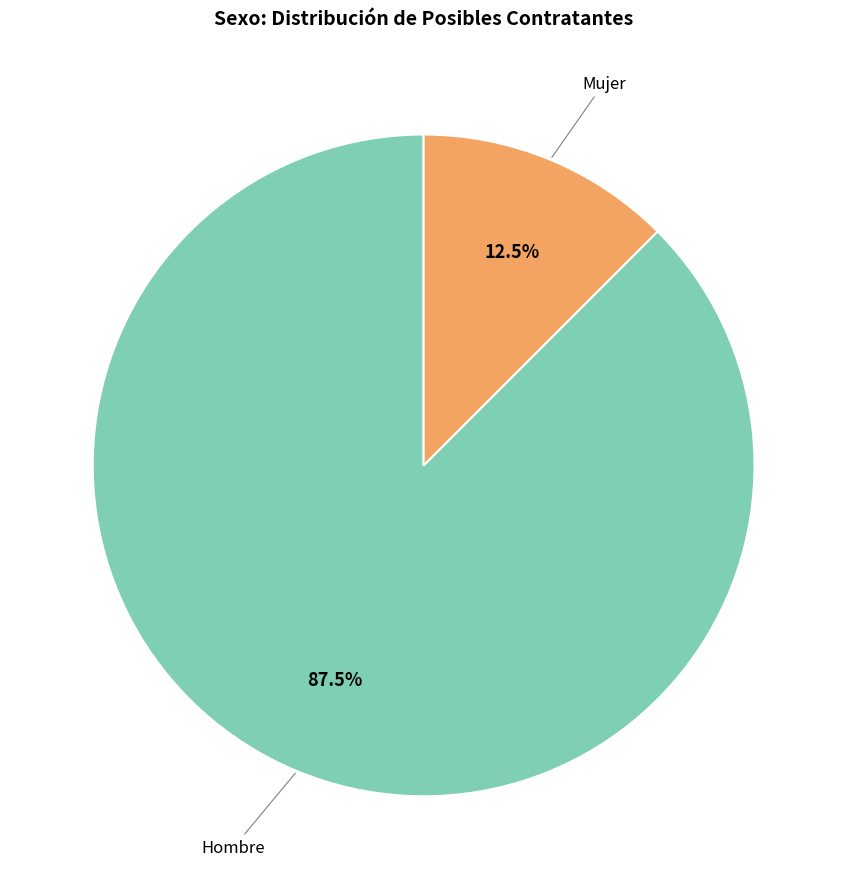

Is there any slice that represents more than half of the pie?

Yes